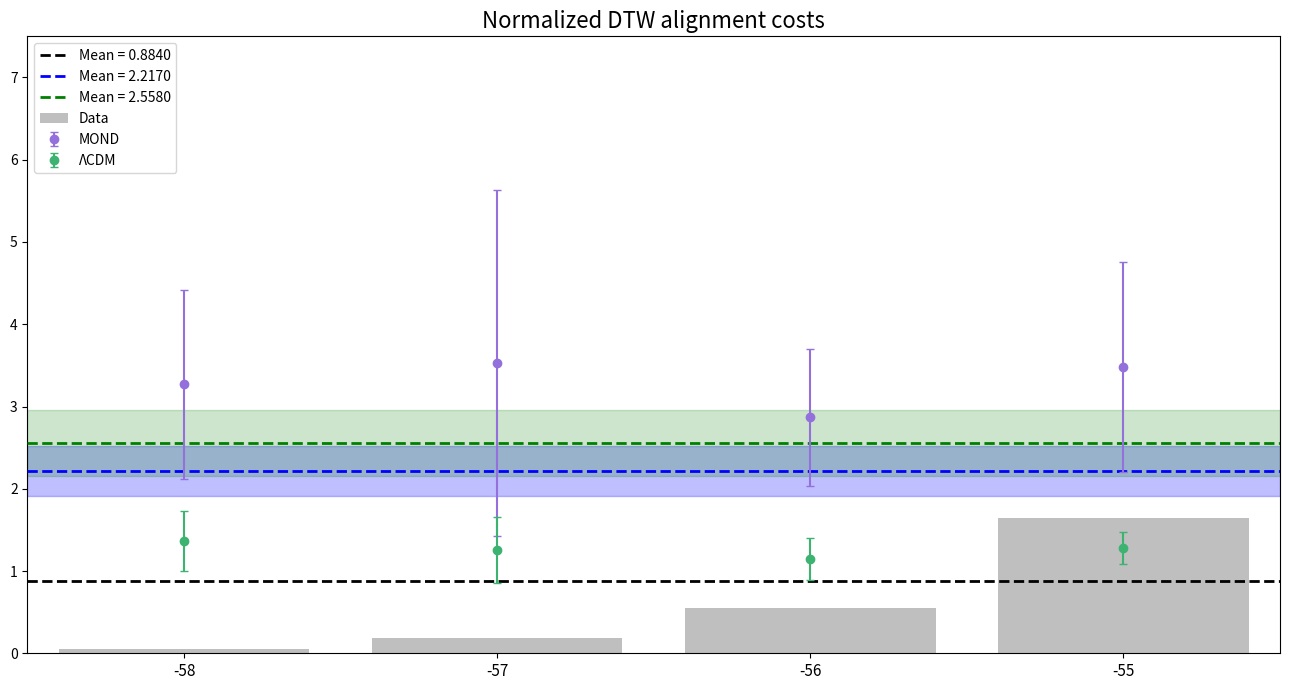

What is the value of the 3rd bar from the left?

0.6